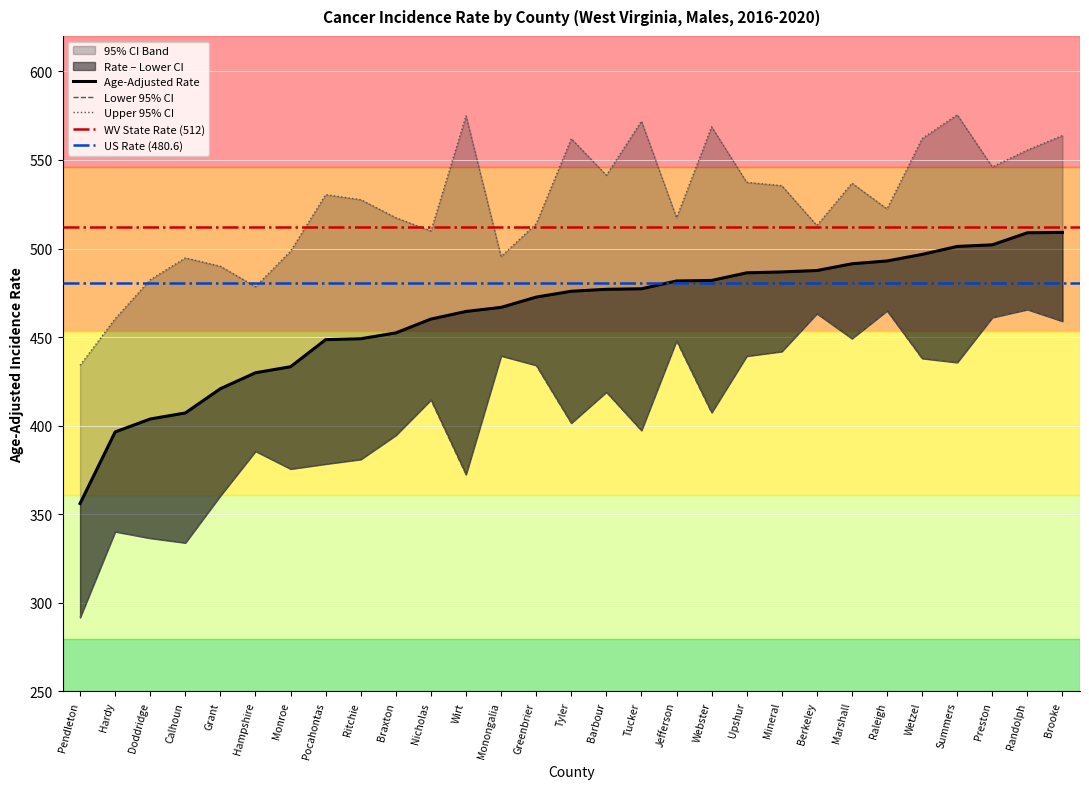

True or false: Age-Adjusted Rate and Upper 95% CI intersect in this chart.

False